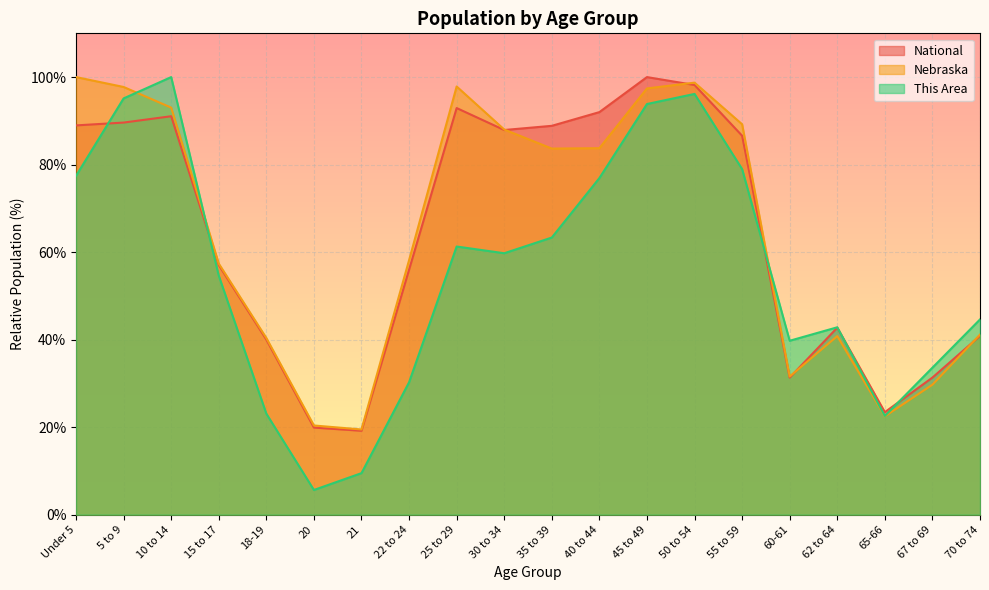

What is the difference between the National values at 10 to 14 and 22 to 24?

35.1